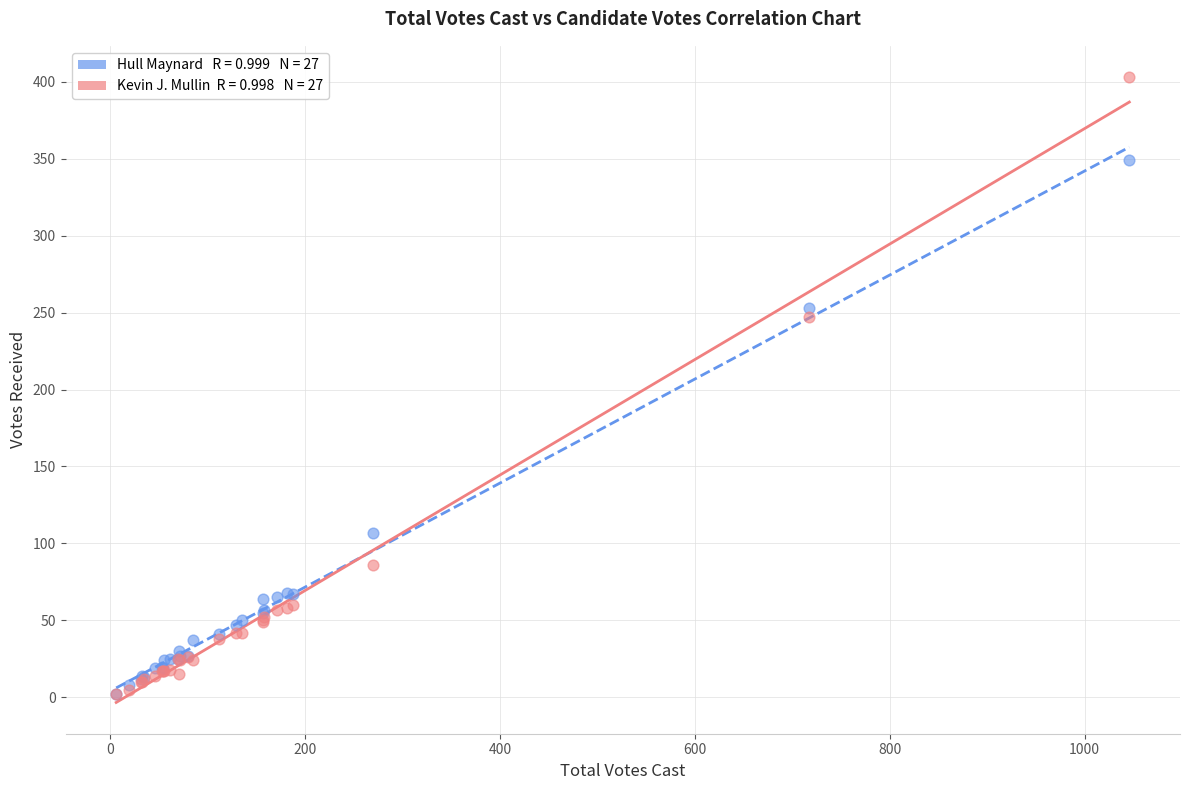

Across all series, what Y value is closest to 202?

247